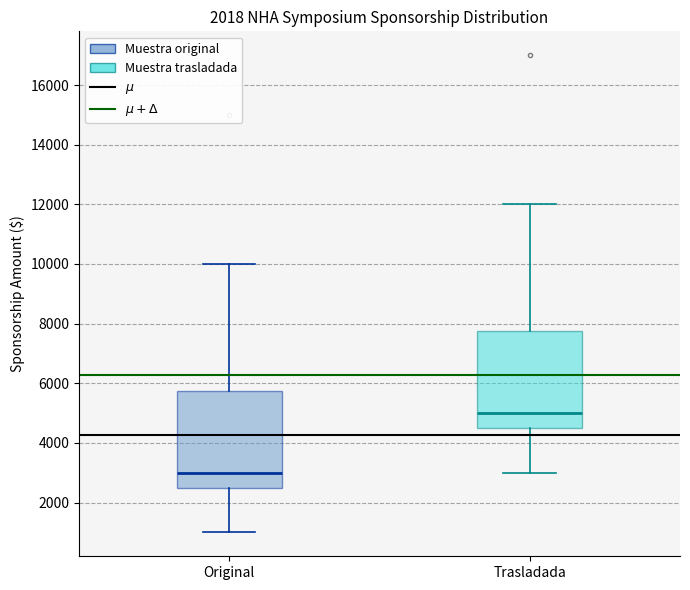

Reading left to right, read every box against the y-axis: the position of its median line, the range the box covers, and the ends of its whiskers. The values are not printed on the chart, so give them approximately, as read against the axis.

Original: median 3000, box 2600 to 5800, whiskers 1000 to 10000
Trasladada: median 5000, box 4600 to 7800, whiskers 3000 to 12000